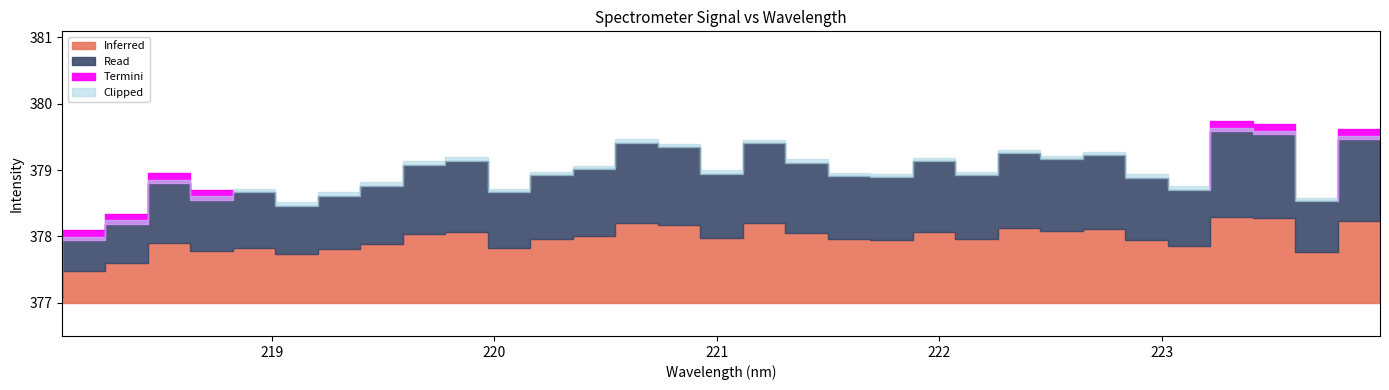

True or false: there are more than 2 points higher than both neighbors.

True